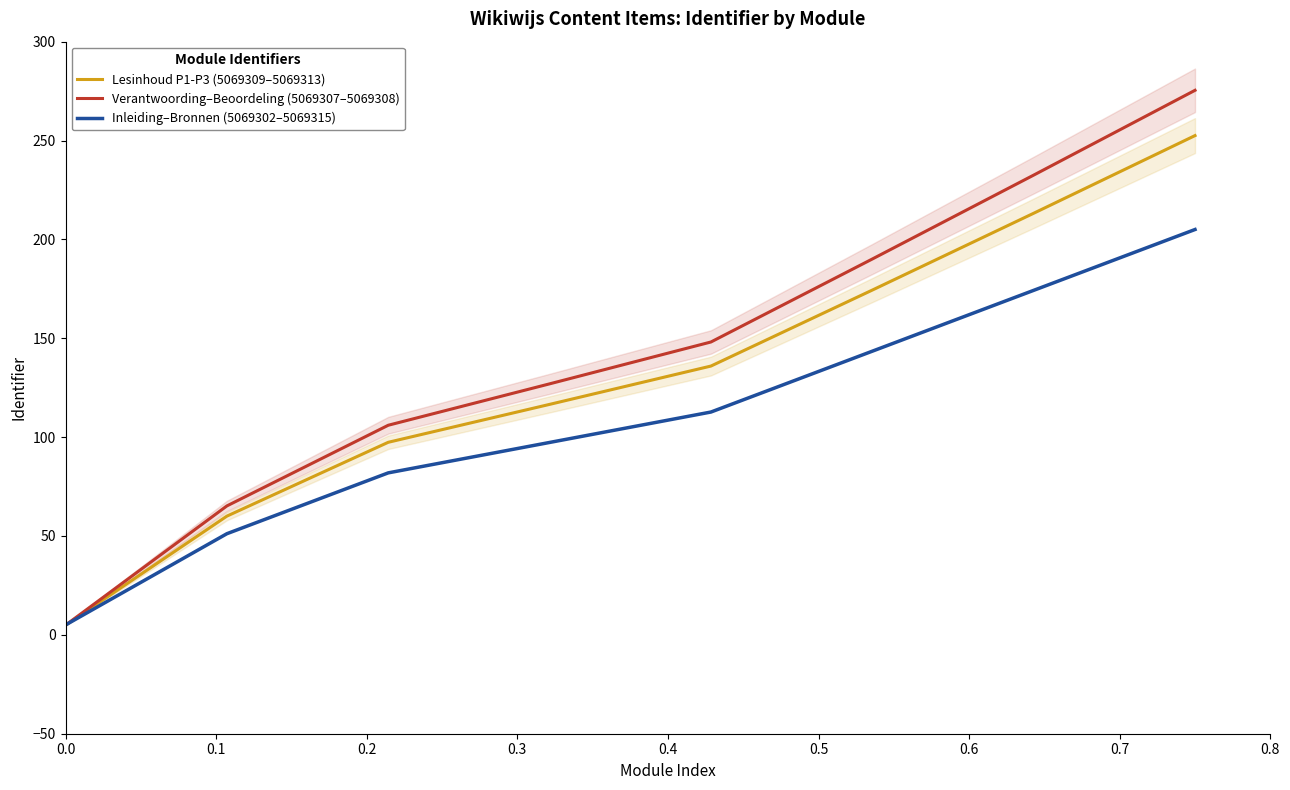

What is the highest value of the Verantwoording–Beoordeling (5069307–5069308) series?

275.4